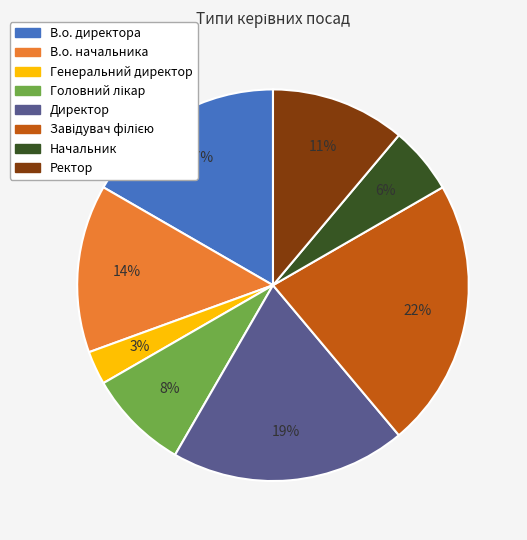

Which has a higher value, Генеральний директор or В.о. директора?

В.о. директора